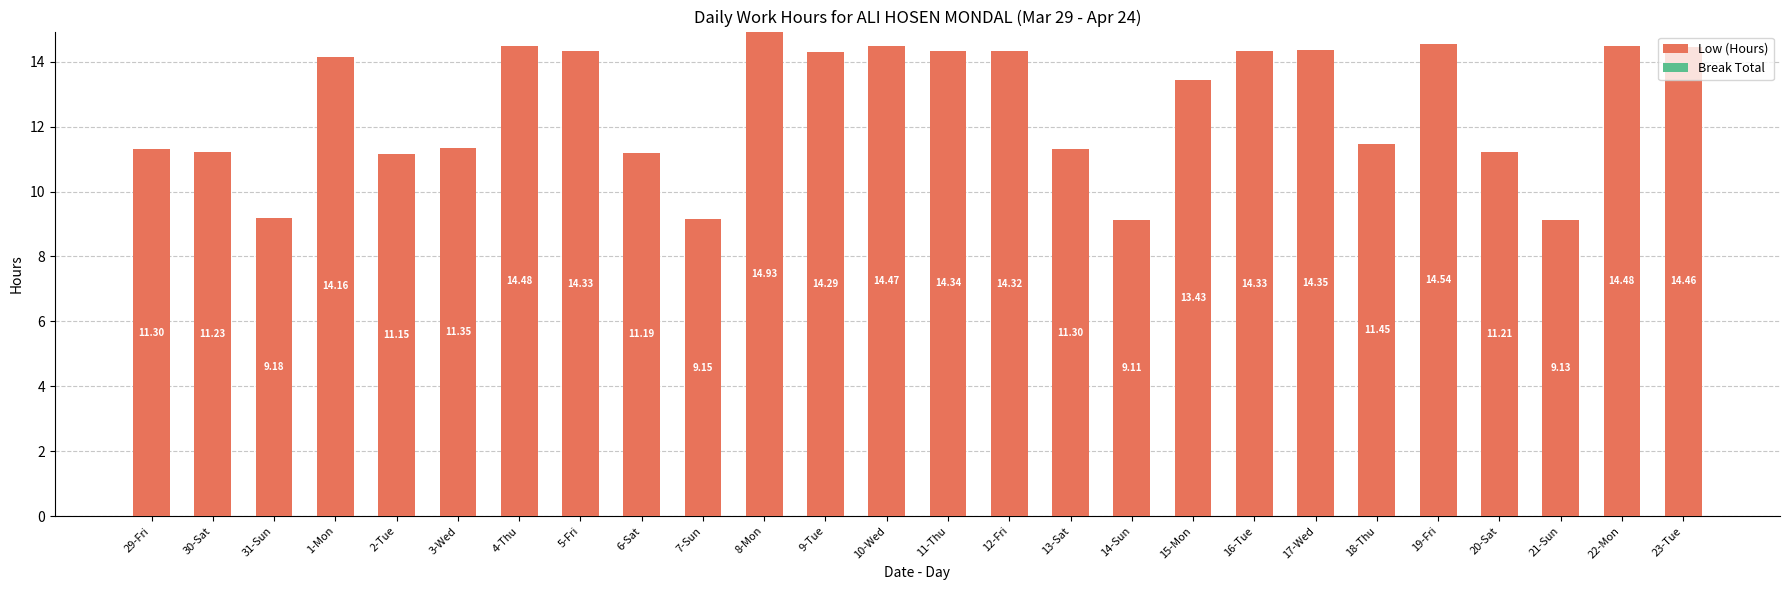

What is the difference between the second highest and second lowest values?

5.4